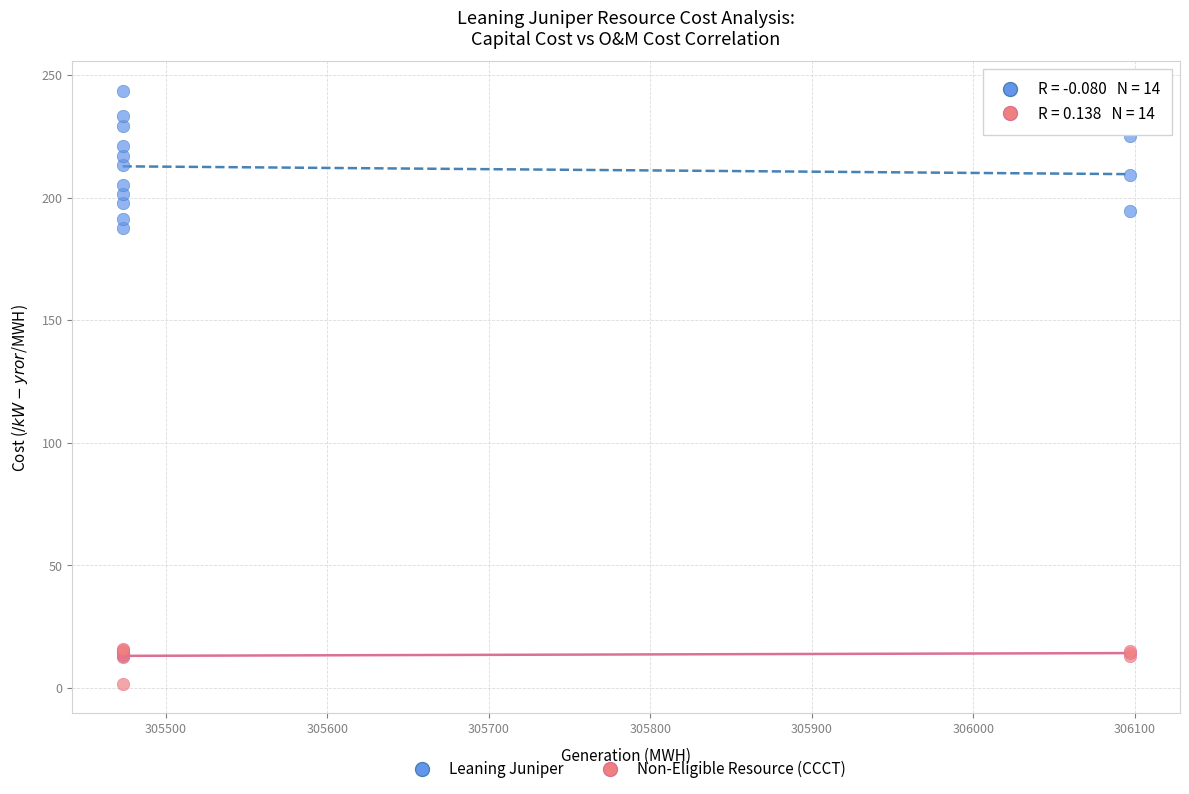

Across all series, what Y value is closest to 122?

187.5